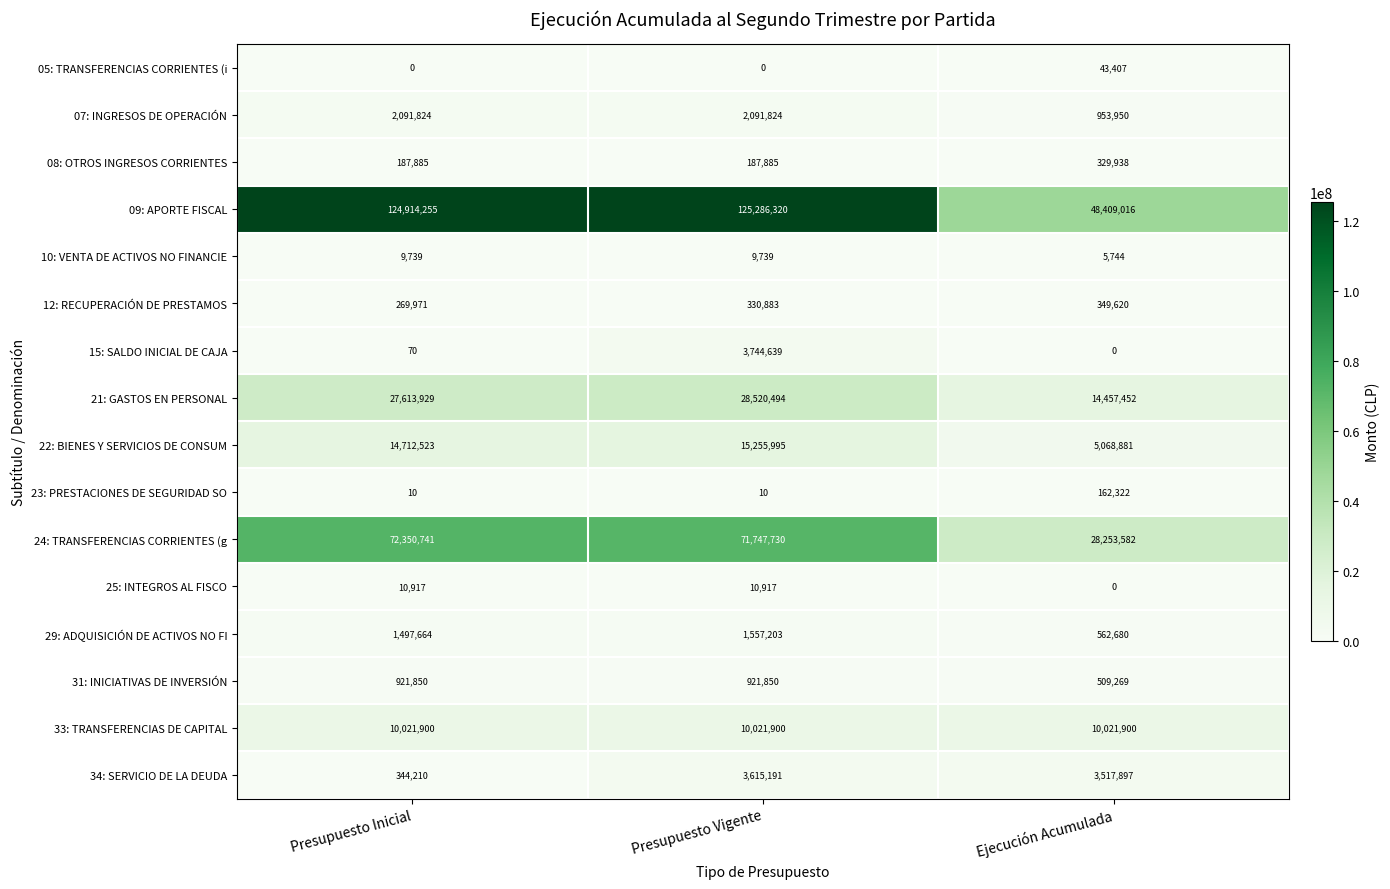

Where is 24: TRANSFERENCIAS CORRIENTES (g nearest to the value 50302161?

Presupuesto Vigente